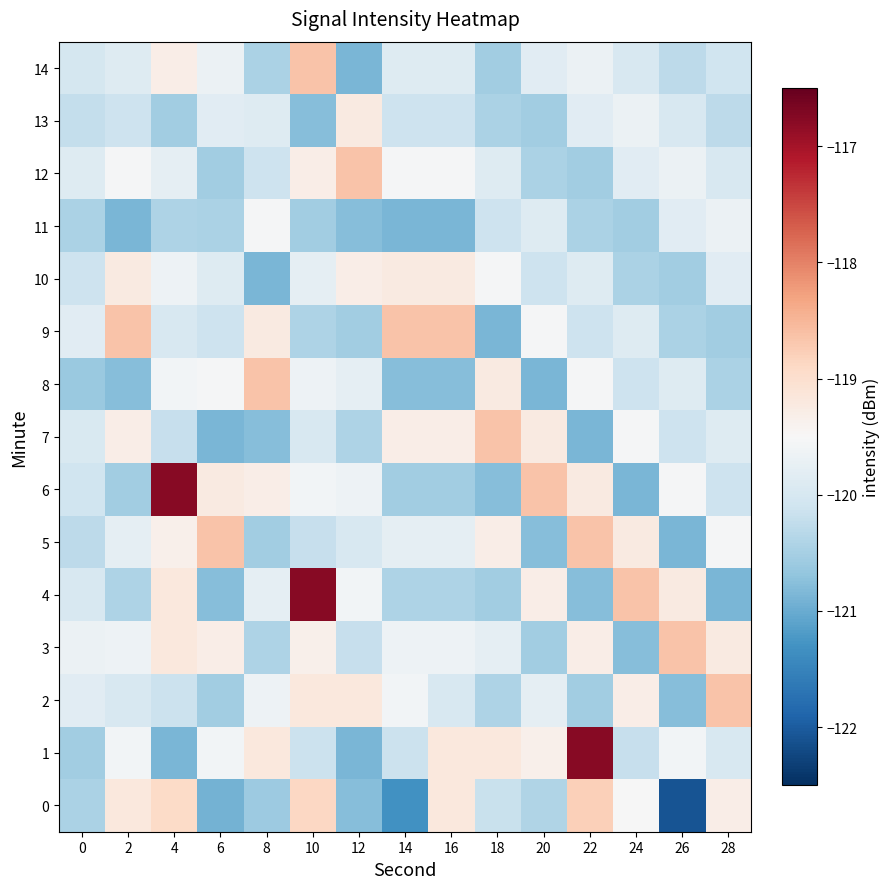

What is the minimum value shown in the chart?

-122.1